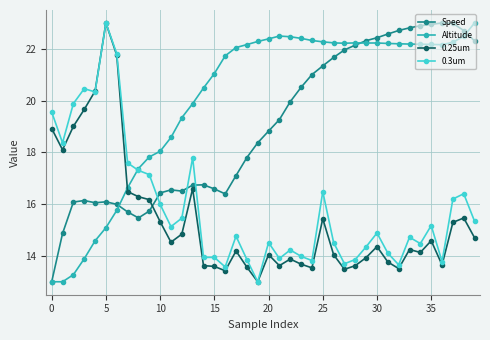

What is the value of the 0.25um point at the 6th from the left?

23.0